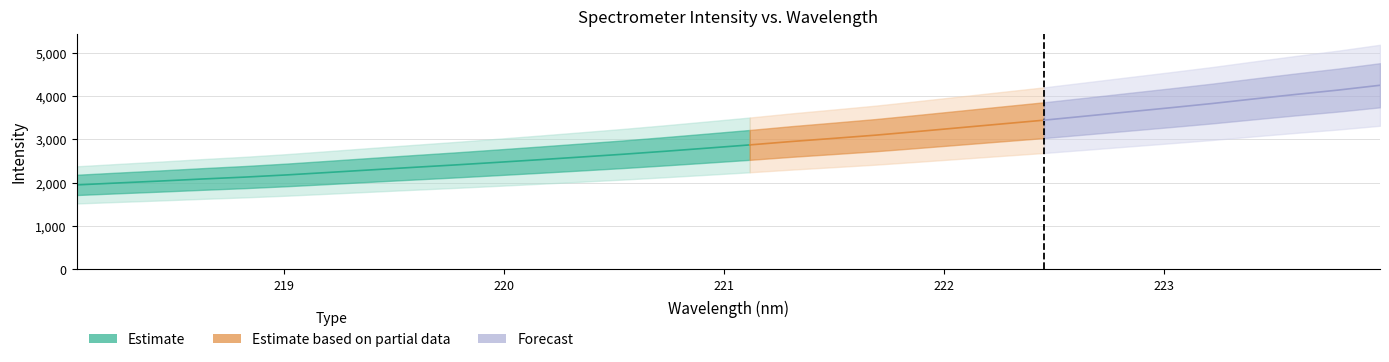

Where does the data first go above 2873?

221.1174